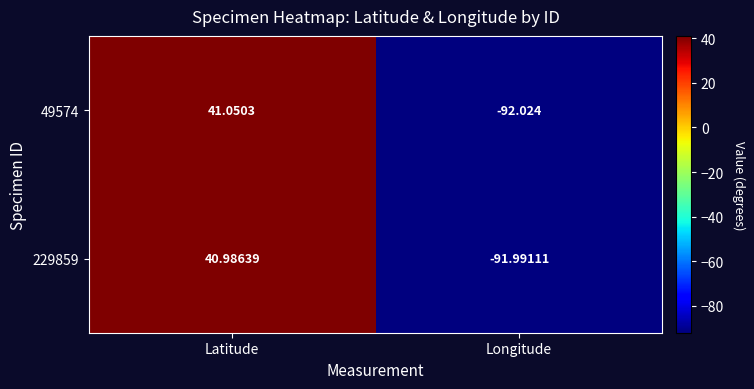

List the labels in order of 49574 value, largest first.

Latitude, Longitude